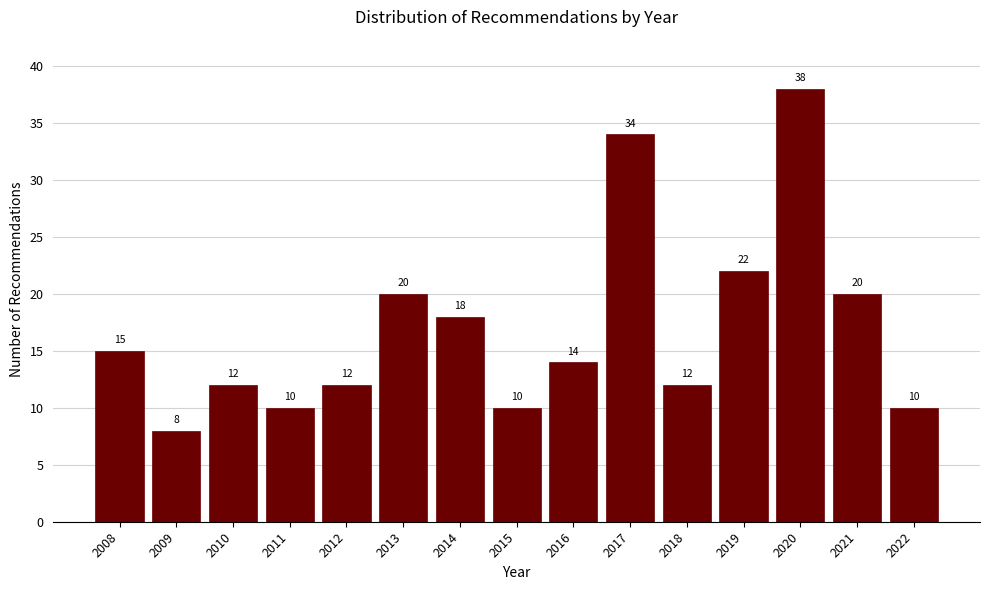

Reading left to right, transcribe all the data shown in this chart.

2008=15	2009=8	2010=12	2011=10	2012=12	2013=20	2014=18	2015=10	2016=14	2017=34	2018=12	2019=22	2020=38	2021=20	2022=10